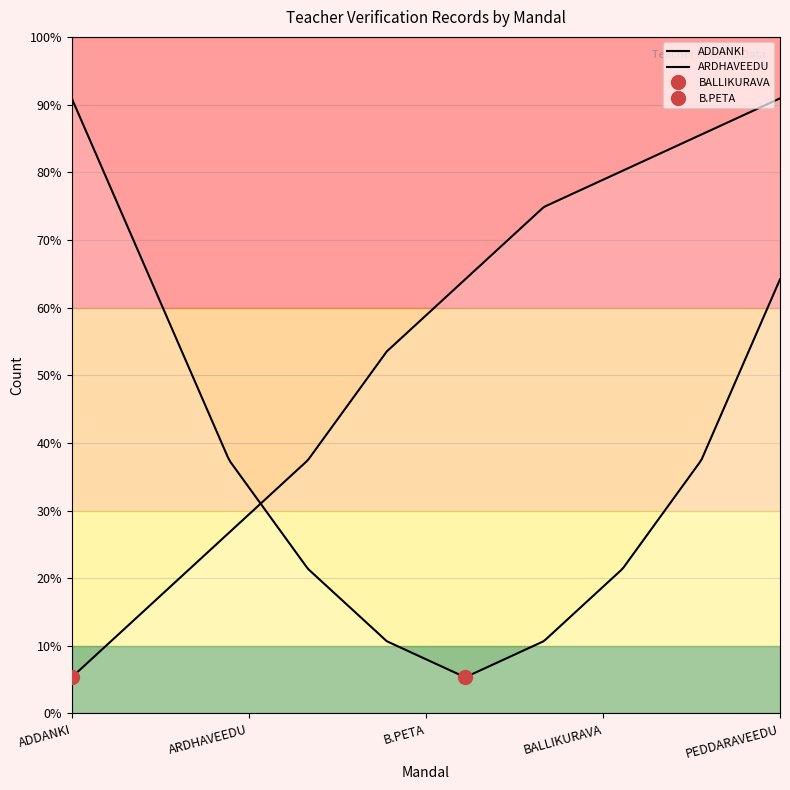

Where is the first local minimum for Count?

B.PETA